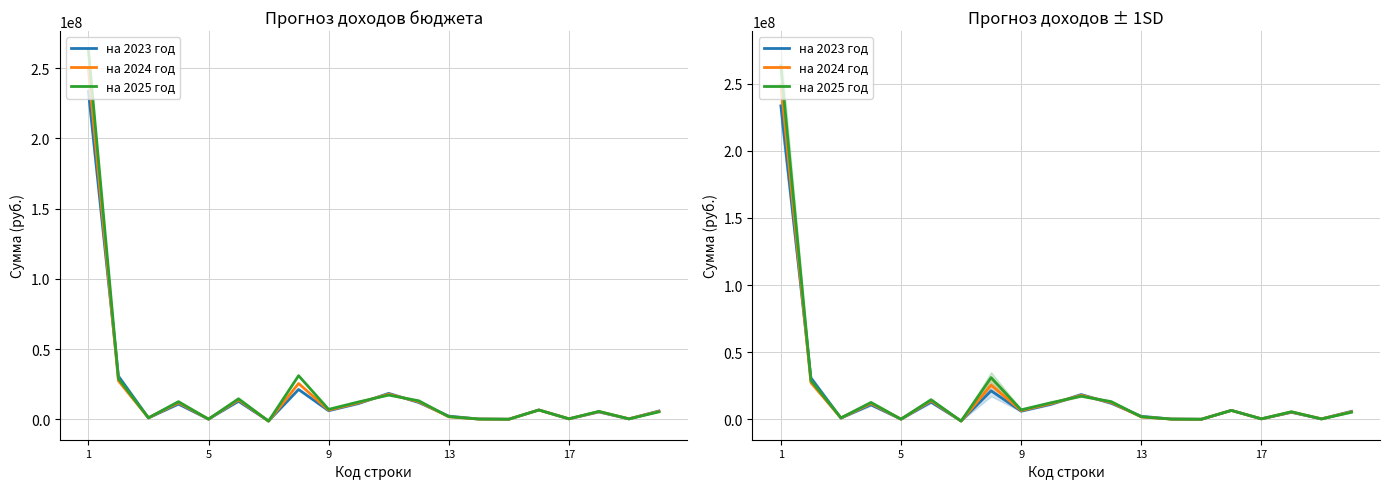

What is the difference between the maximum and second lowest values in the на 2023 год series?

233496000